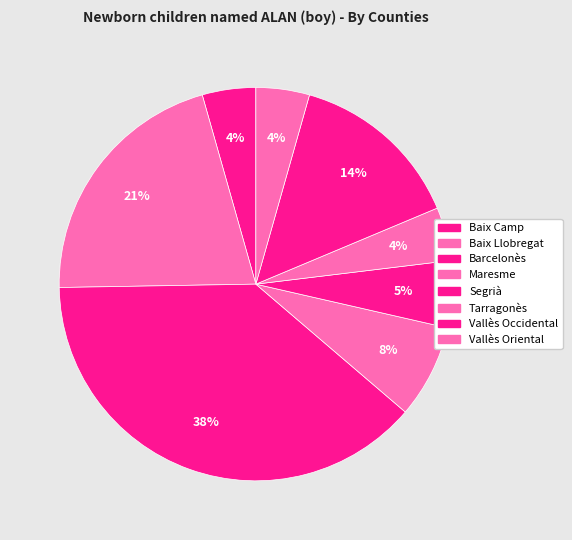

Count the number of slices in the pie.

8